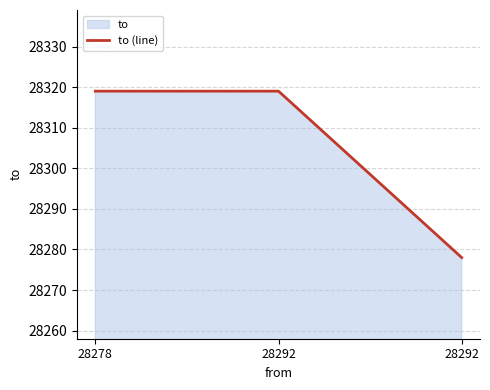

Rank the categories by value from highest to lowest.

28278, 28292, 28292